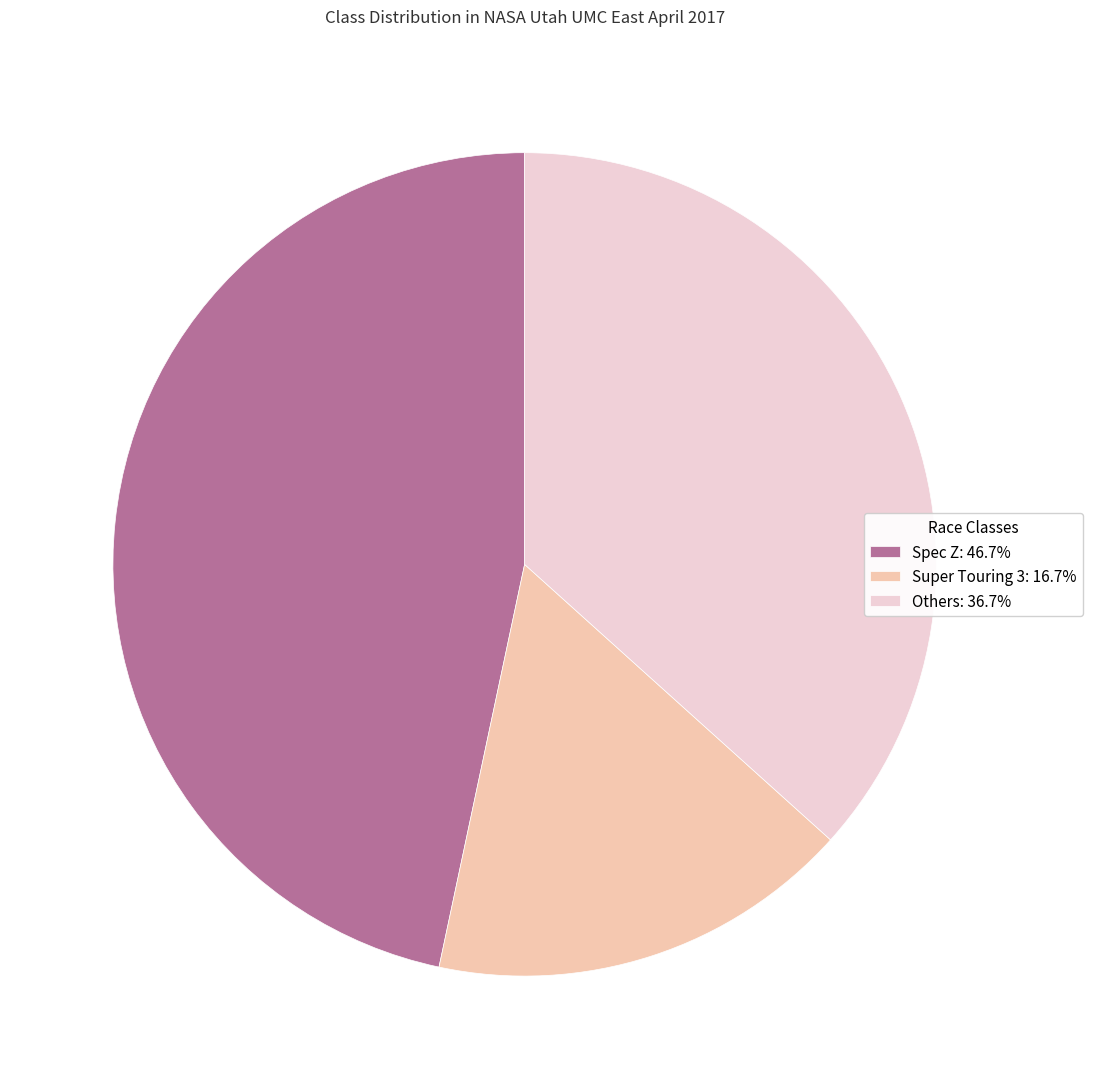

Is there a majority slice in this chart?

No